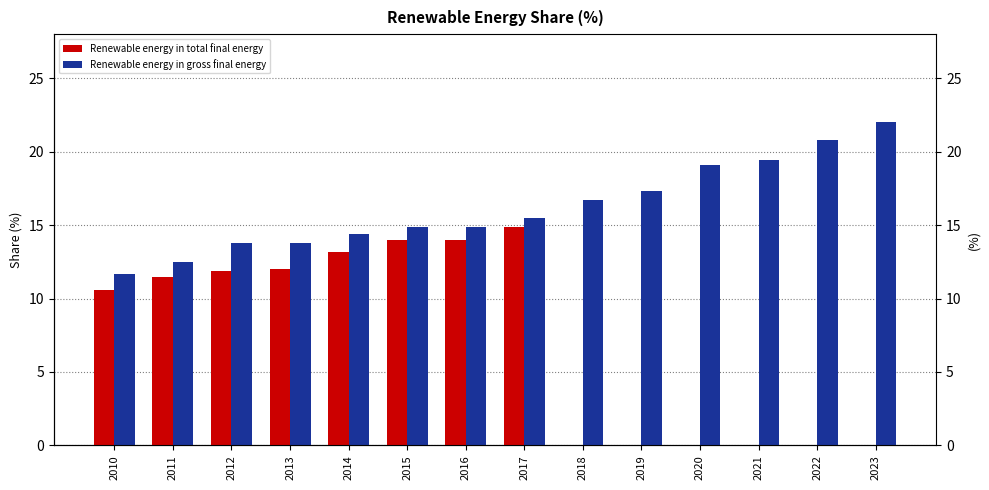

What is the value of the Renewable energy in gross final energy bar at the 4th from the left?

13.8